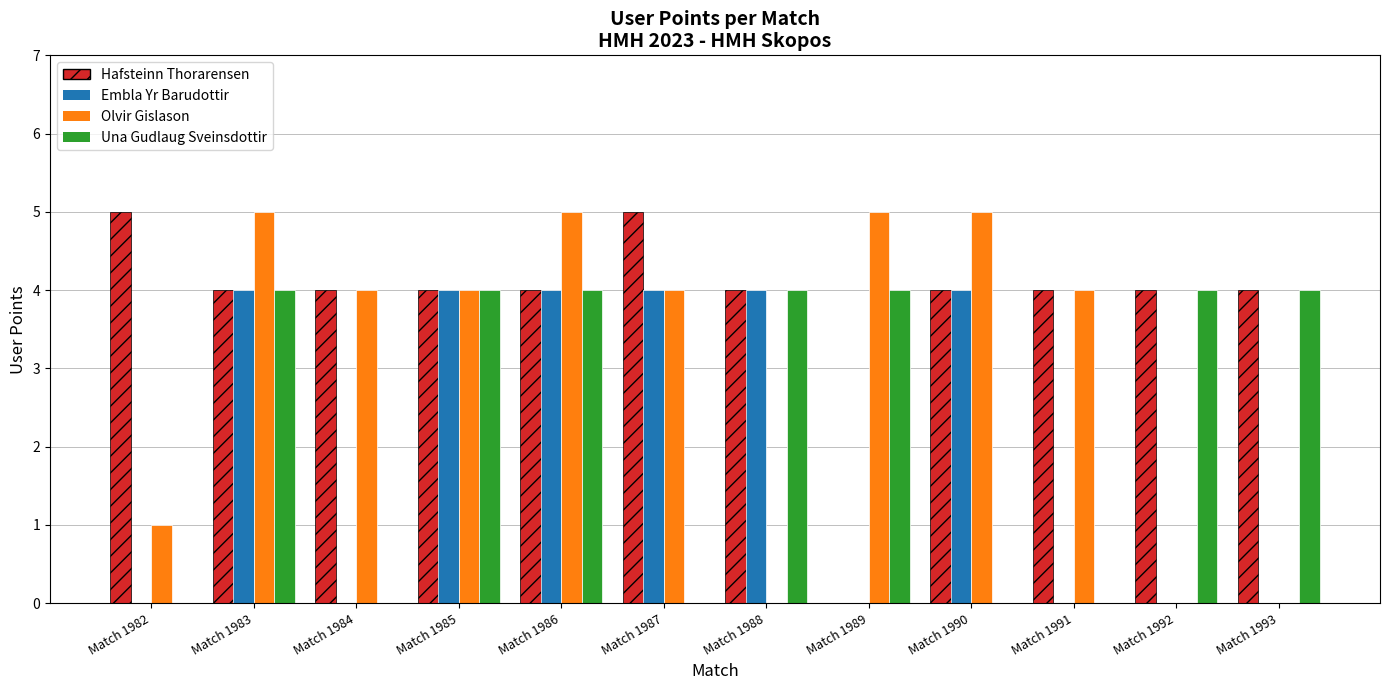

The value of Hafsteinn Thorarensen at Match 1983 is 7. True or false?

False